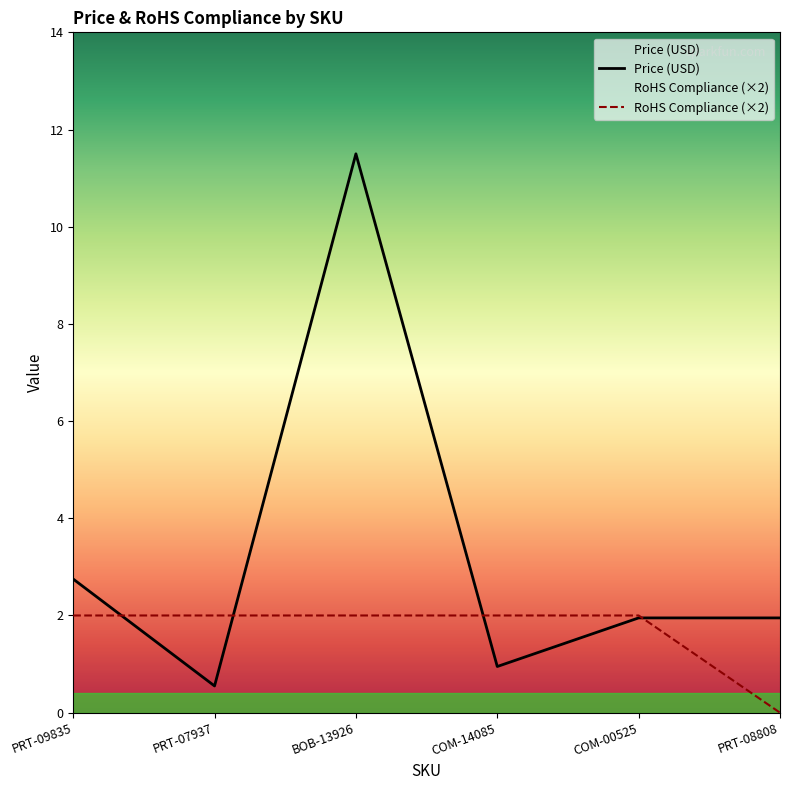

How many lines are shown in the chart?

2